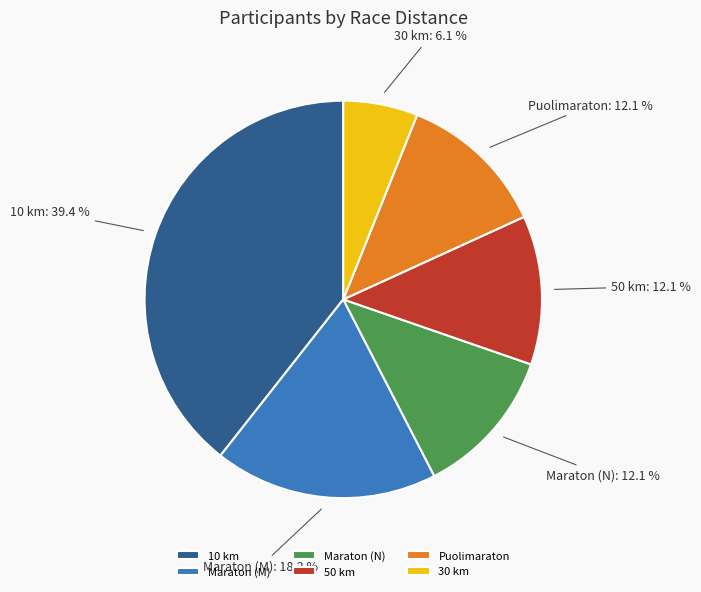

Is there any slice that represents more than half of the pie?

No